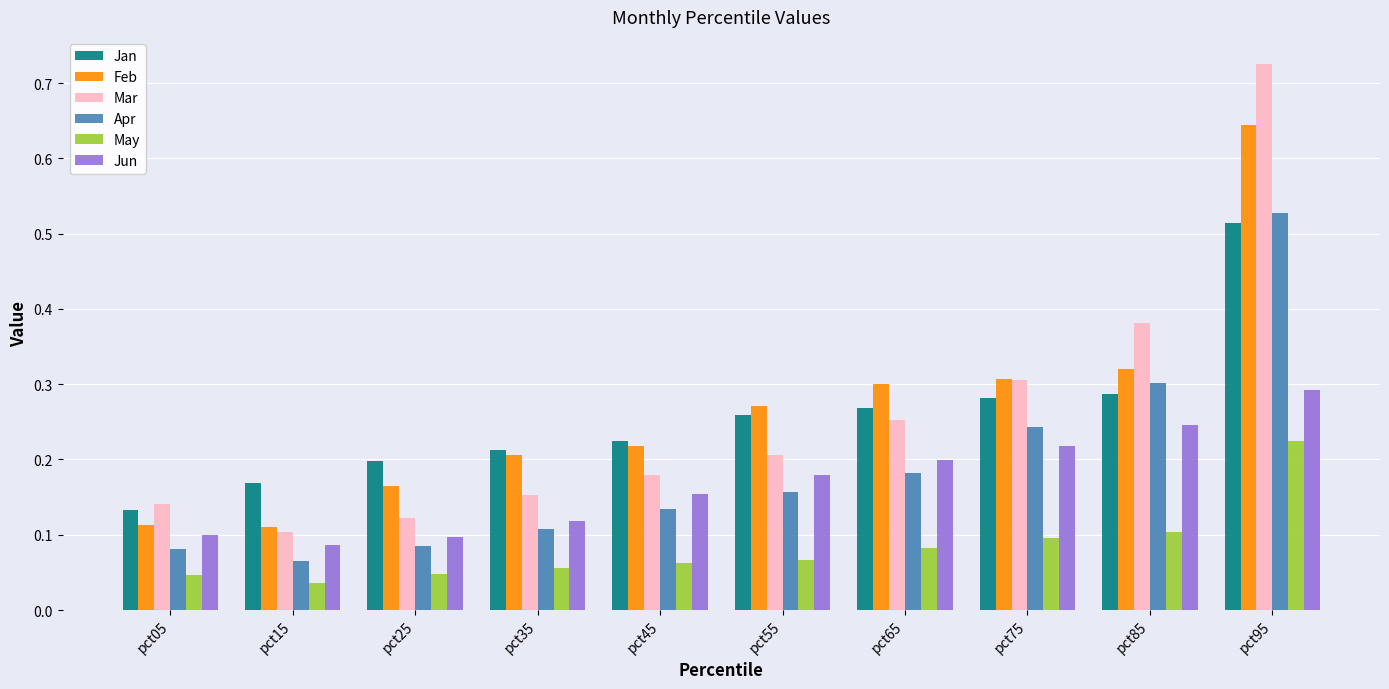

How many data points does each series have?

10